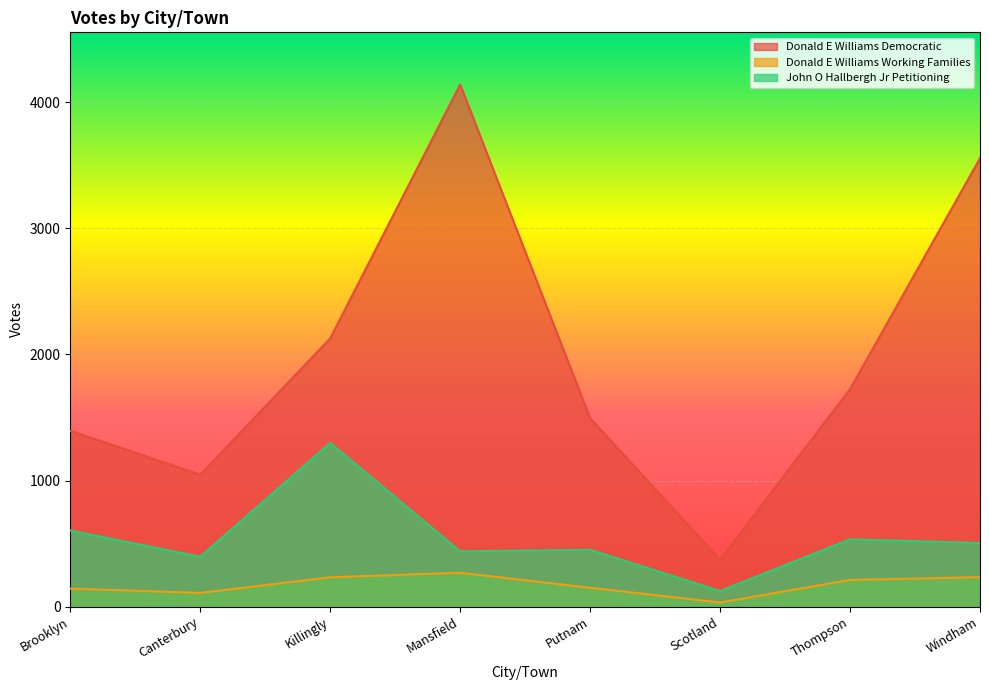

What is the sum of all John O Hallbergh Jr Petitioning values?

4351